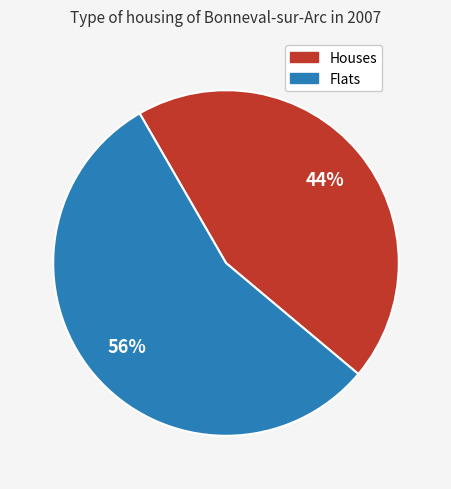

How many segments does this pie chart have?

2